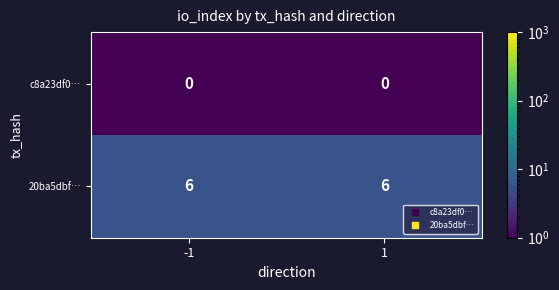

Reading right to left, transcribe all the data shown in this chart.

c8a23df0…: 0	0
20ba5dbf…: 6	6